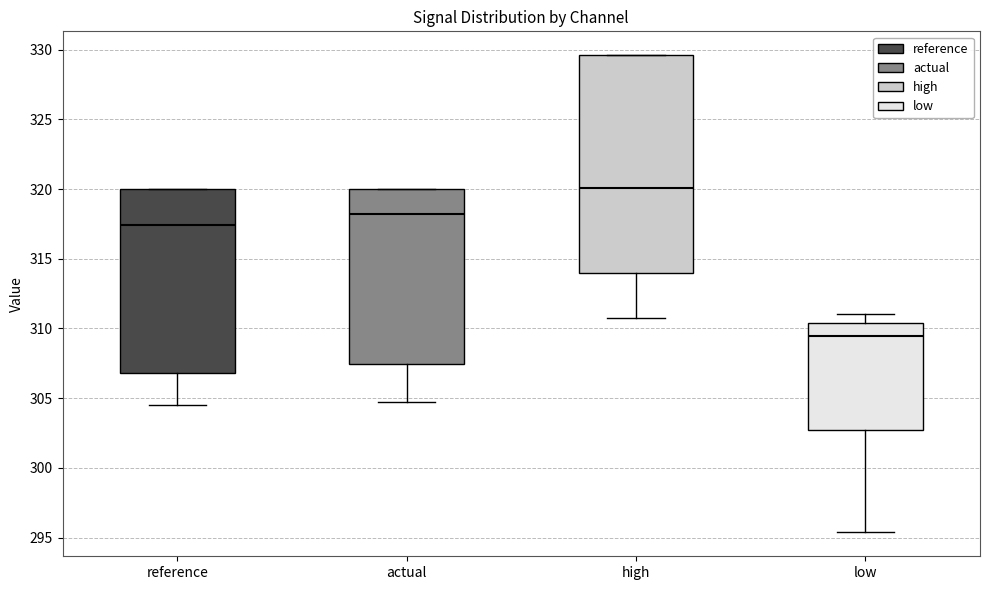

Where does the median line of the box for high sit on the y-axis? The values are not printed on the chart, so give them approximately, as read against the axis.

320.0